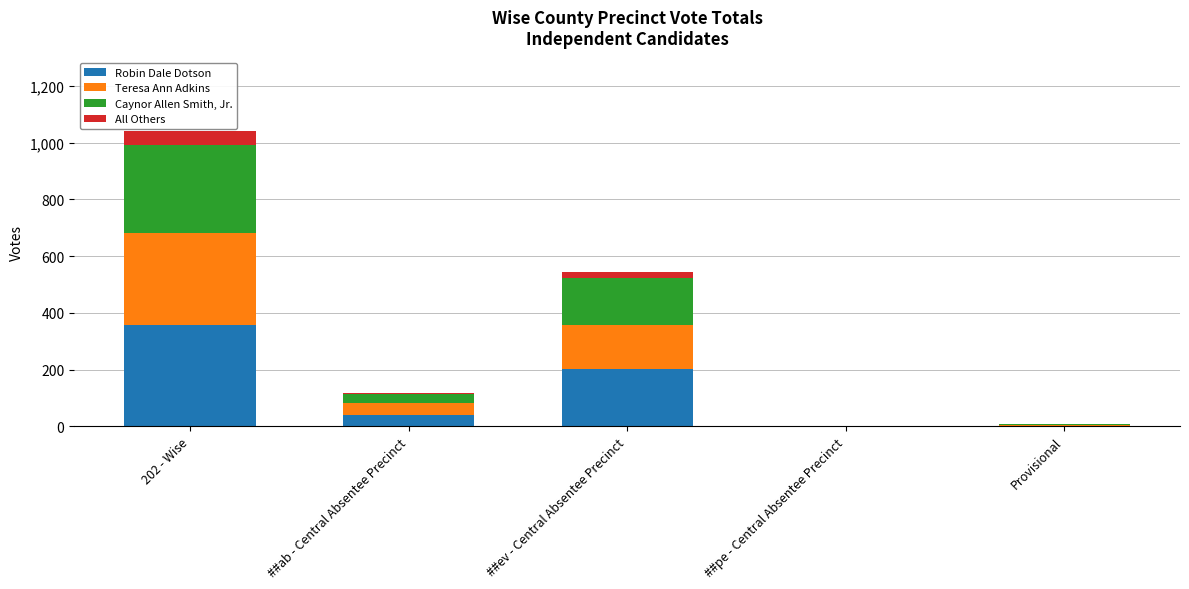

How many series are shown in this chart?

4